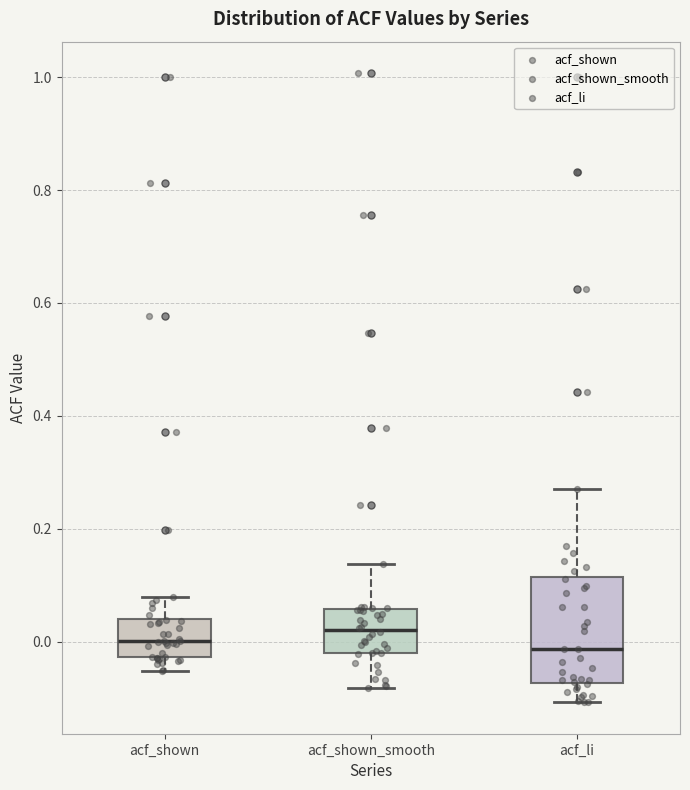

Reading left to right, read every box against the y-axis: the position of its median line, the range the box covers, and the ends of its whiskers. The values are not printed on the chart, so give them approximately, as read against the axis.

acf_shown: median 0.00, box -0.02 to 0.04, whiskers -0.06 to 0.08
acf_shown_smooth: median 0.02, box -0.02 to 0.06, whiskers -0.08 to 0.14
acf_li: median -0.02, box -0.08 to 0.12, whiskers -0.10 to 0.28